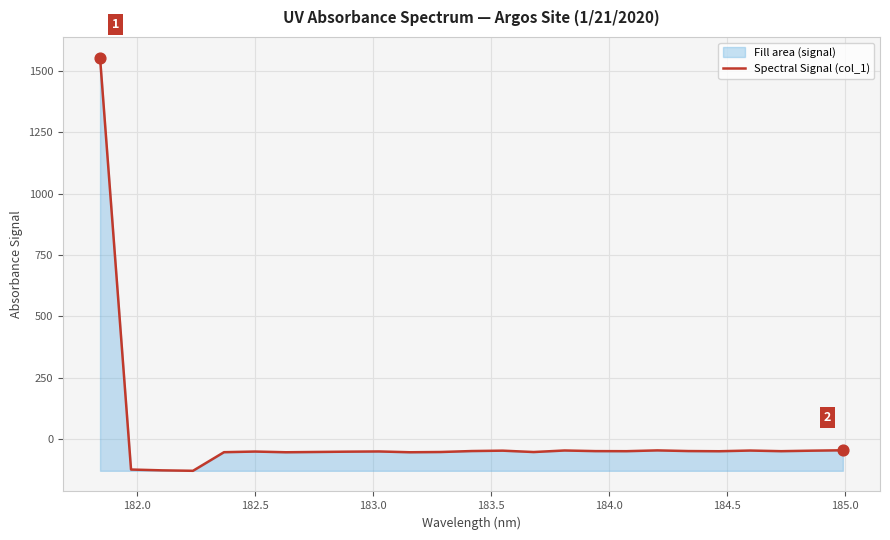

What is the greatest value displayed?

1553.8